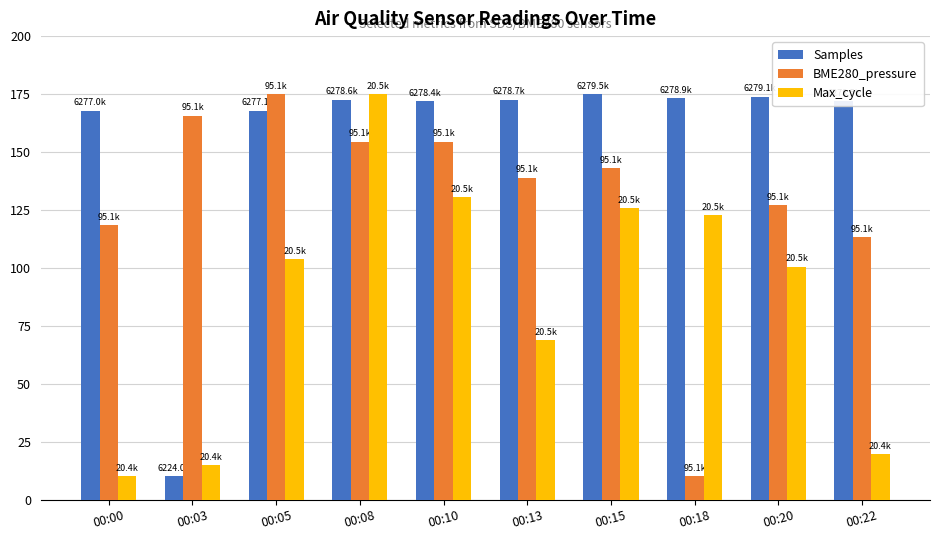

What is the value of the BME280_pressure bar at the 5th from the left?

154.5